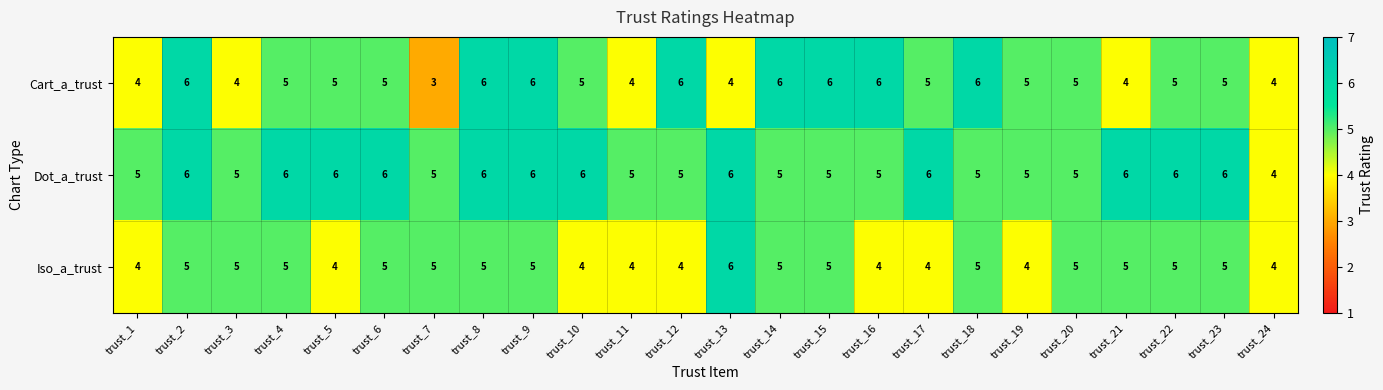

What is the maximum value shown in the chart?

6